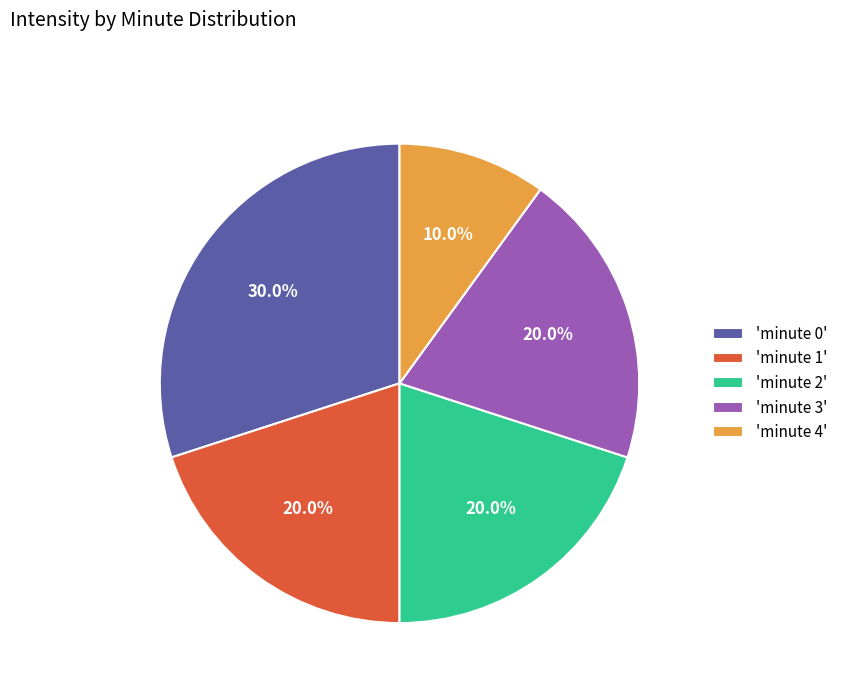

Is there a majority slice in this chart?

No